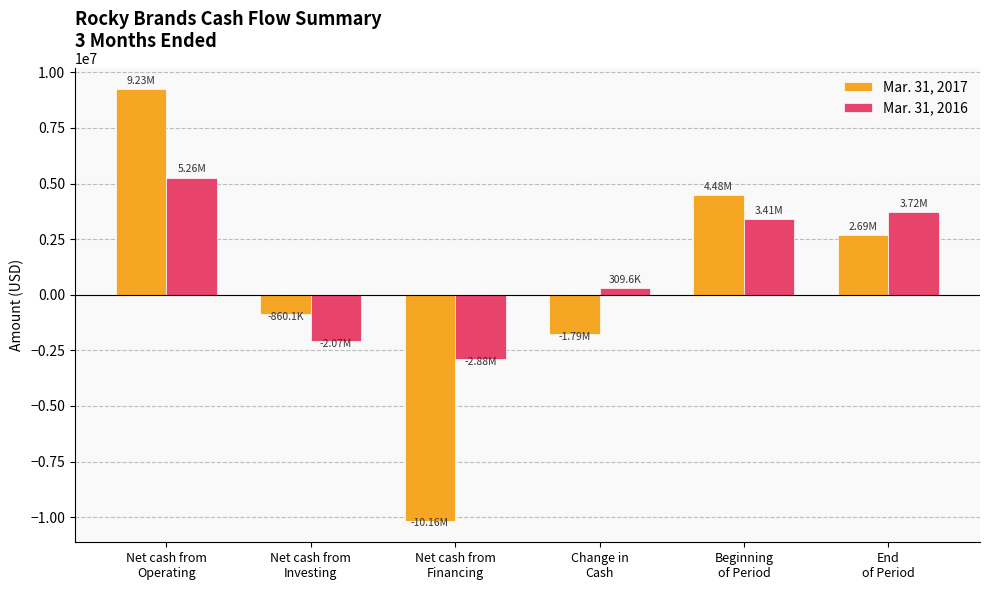

Count the number of categories in the chart.

6